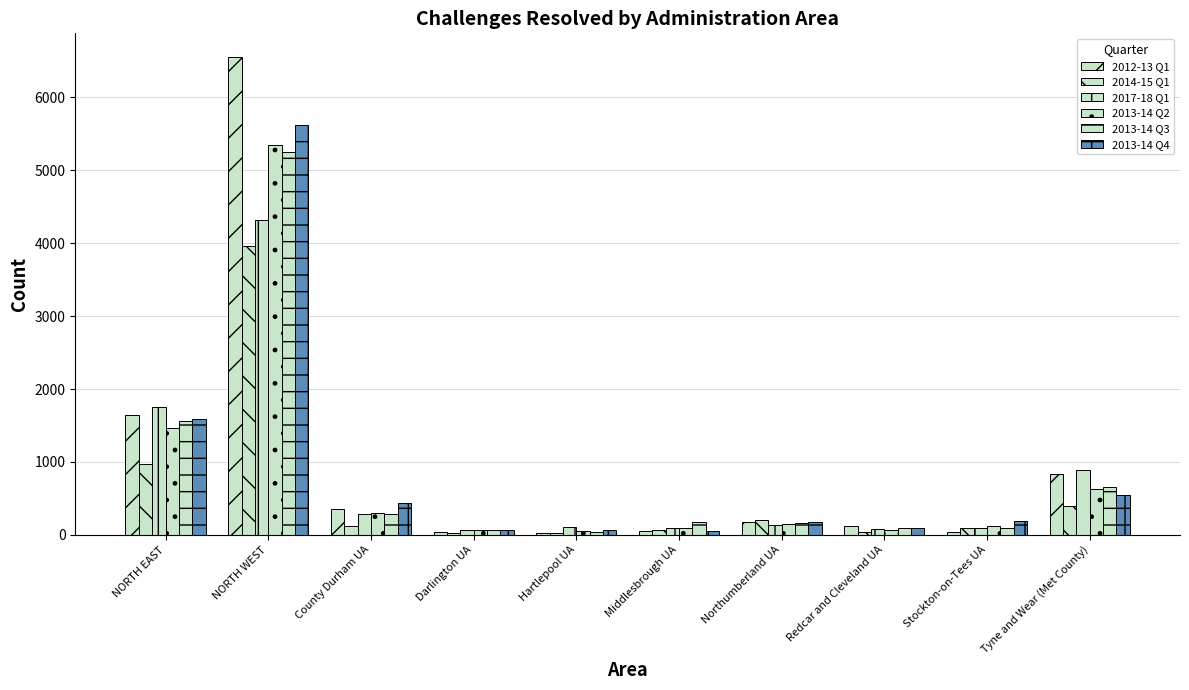

Which category has the highest value in the 2012-13 Q1 series?

NORTH WEST